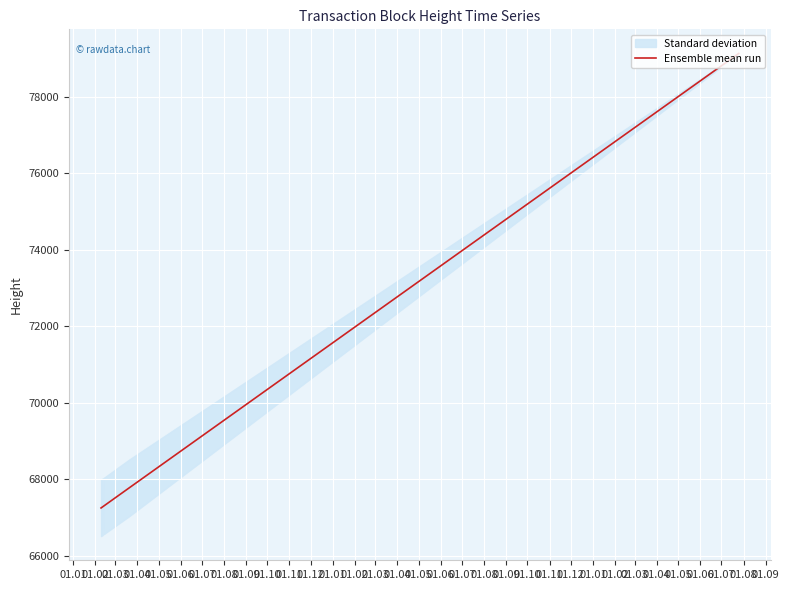

What is the lowest value of the Ensemble mean run series?

67250.5